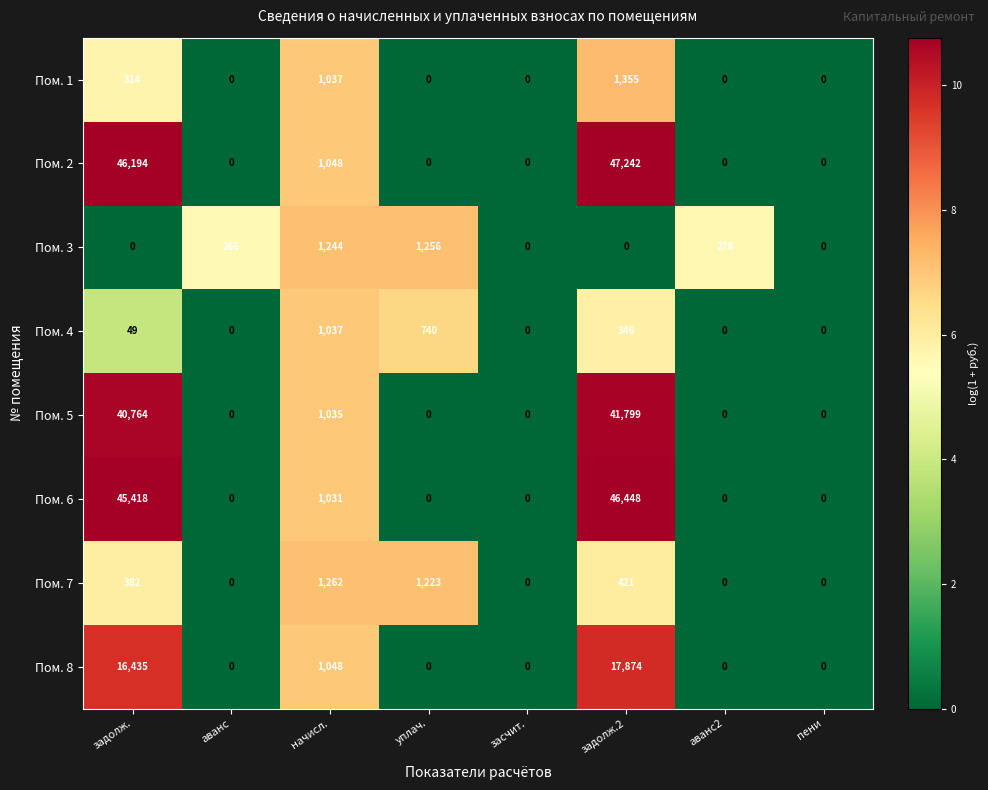

Which series has the widest spread of values?

Пом. 2